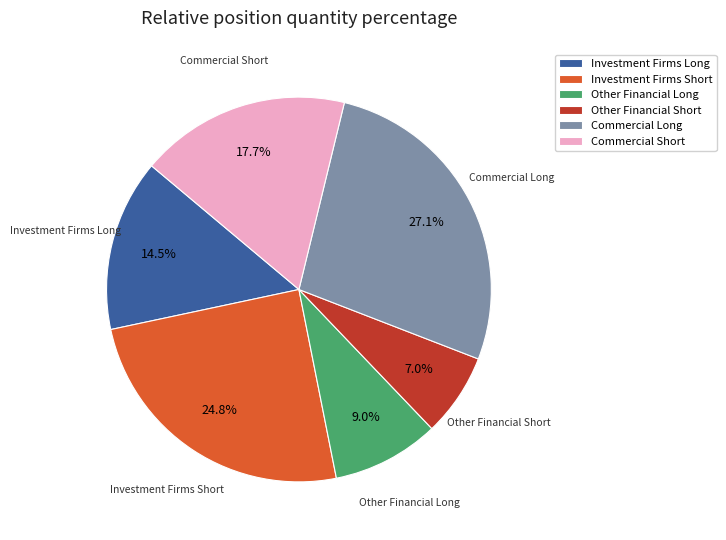

To the nearest percent, what is the average slice percentage?

17%